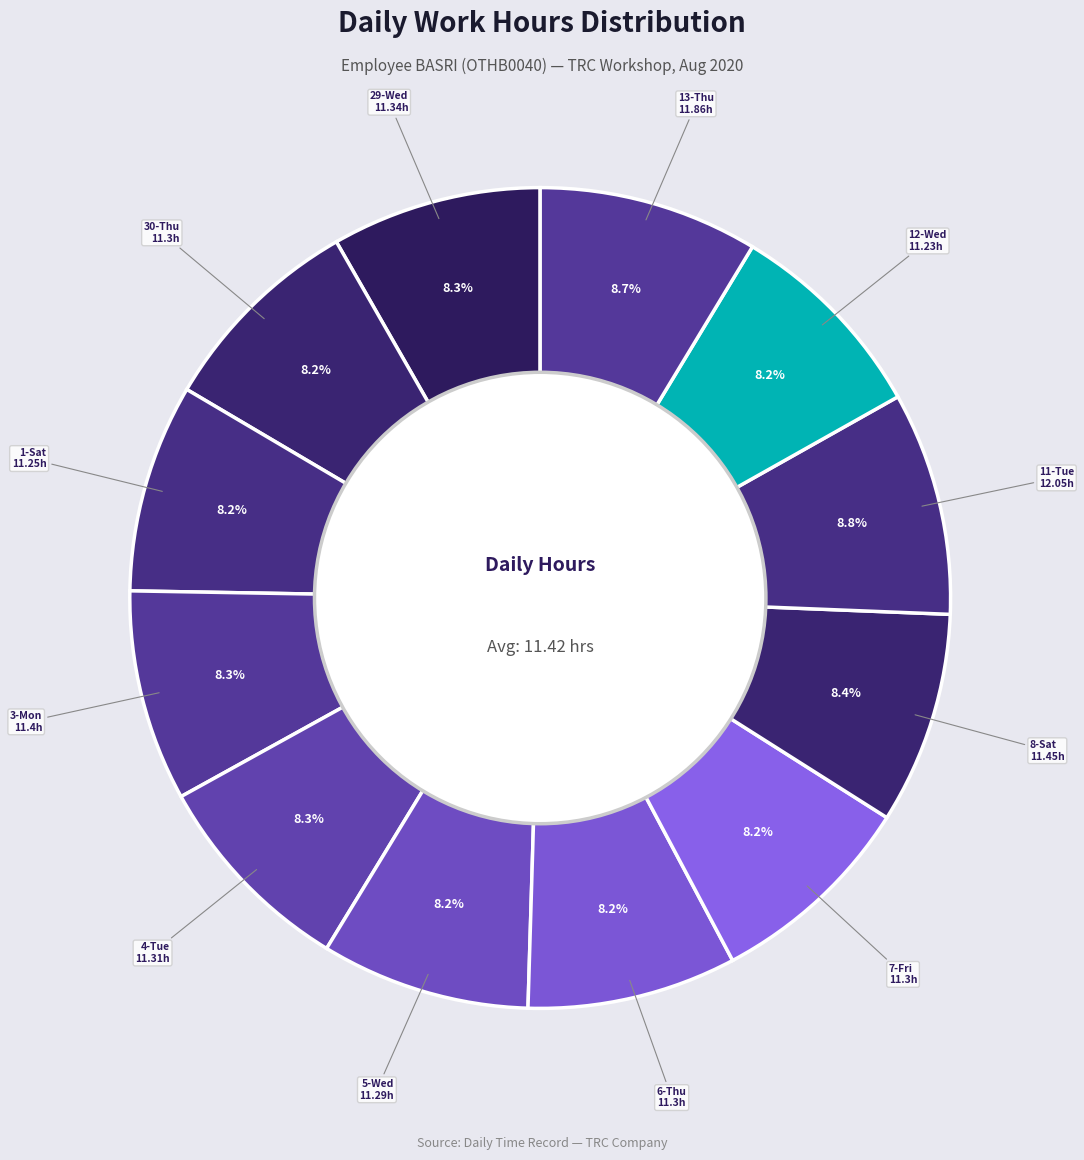

How many slices are in this pie chart?

12